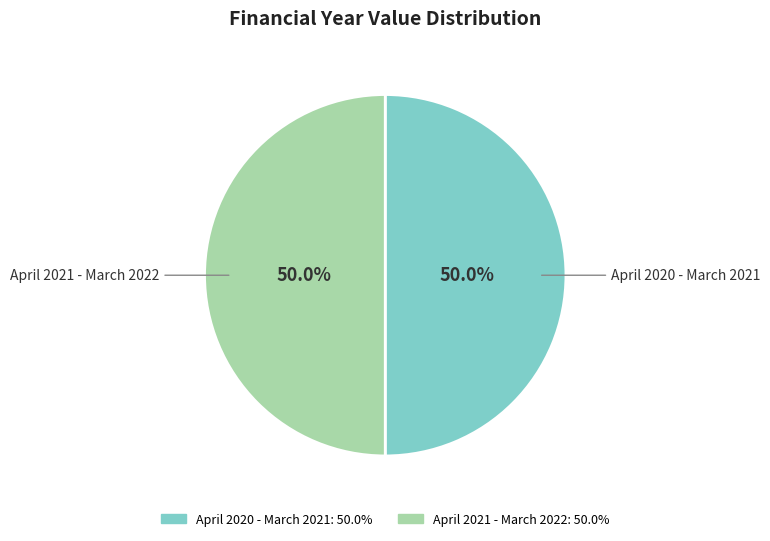

How many slices are in this pie chart?

2